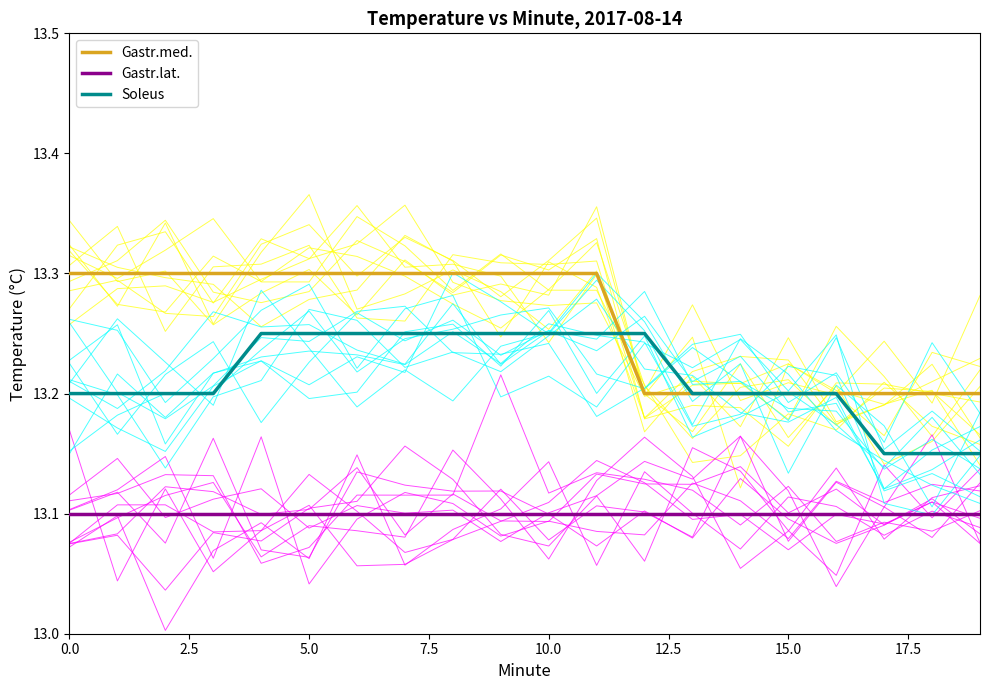

True or false: Gastr.lat. and Soleus intersect in this chart.

False